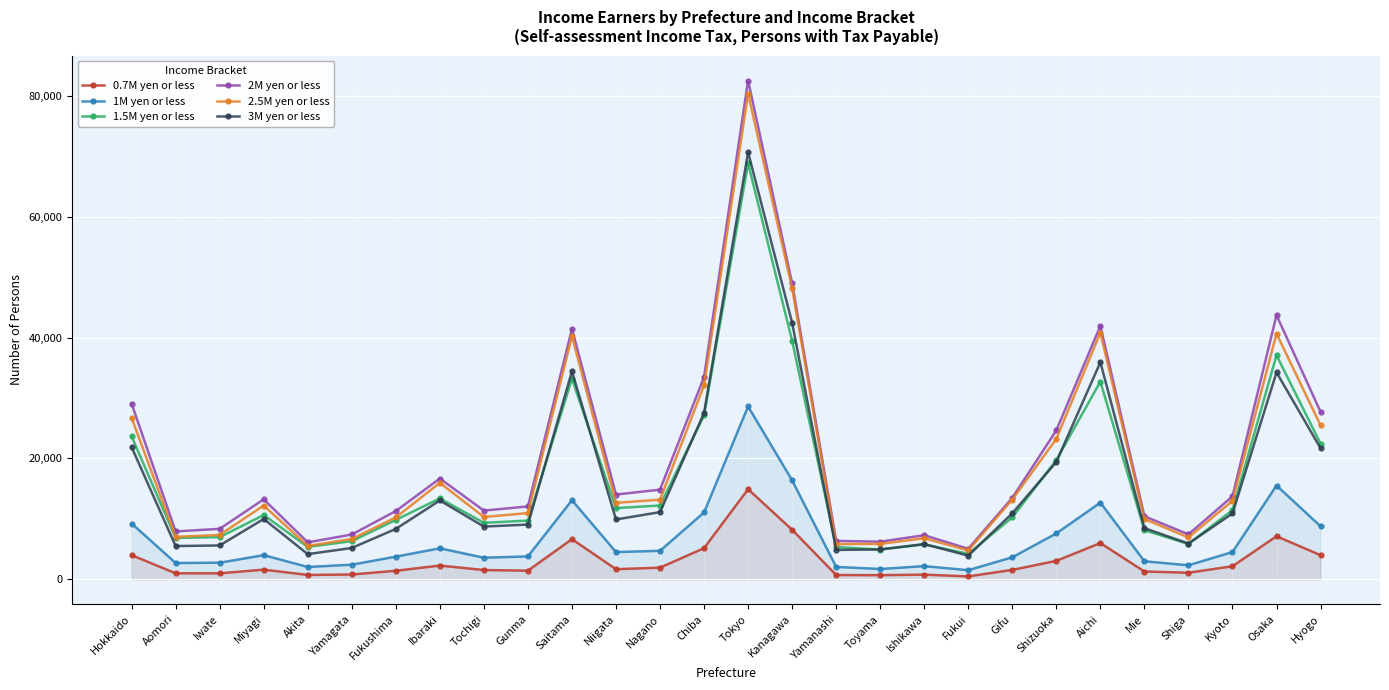

Is this an area chart (filled region under the line)?

No